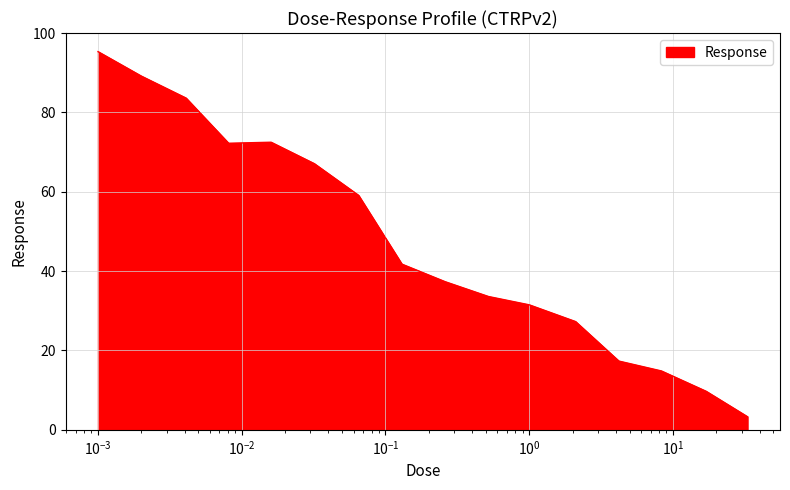

Count the number of data series in this chart.

1